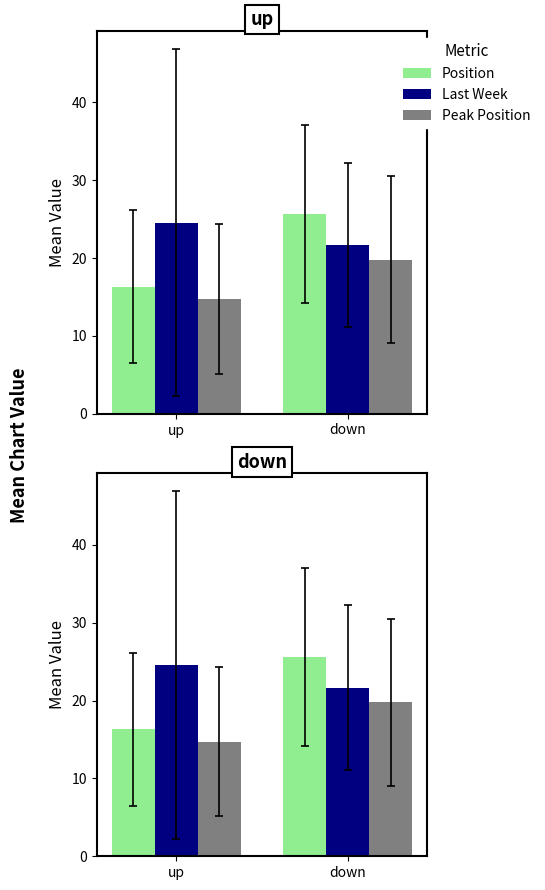

Reading left to right, transcribe all the data shown in this chart.

Position: up=16.3	down=25.6
Last Week: up=24.5	down=21.7
Peak Position: up=14.7	down=19.8